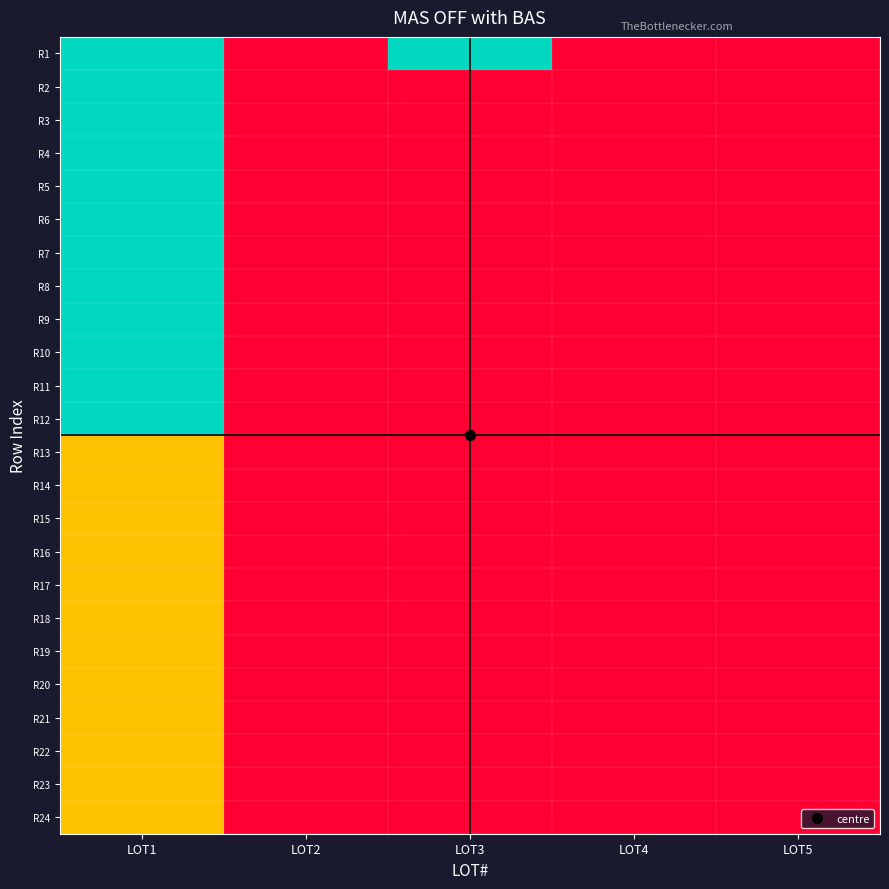

Reading right to left, extract all data points from this chart.

R1: LOT5=0	LOT4=0	LOT3=2	LOT2=0	LOT1=2
R2: LOT5=0	LOT4=0	LOT3=0	LOT2=0	LOT1=2
R3: LOT5=0	LOT4=0	LOT3=0	LOT2=0	LOT1=2
R4: LOT5=0	LOT4=0	LOT3=0	LOT2=0	LOT1=2
R5: LOT5=0	LOT4=0	LOT3=0	LOT2=0	LOT1=2
R6: LOT5=0	LOT4=0	LOT3=0	LOT2=0	LOT1=2
R7: LOT5=0	LOT4=0	LOT3=0	LOT2=0	LOT1=2
R8: LOT5=0	LOT4=0	LOT3=0	LOT2=0	LOT1=2
R9: LOT5=0	LOT4=0	LOT3=0	LOT2=0	LOT1=2
R10: LOT5=0	LOT4=0	LOT3=0	LOT2=0	LOT1=2
R11: LOT5=0	LOT4=0	LOT3=0	LOT2=0	LOT1=2
R12: LOT5=0	LOT4=0	LOT3=0	LOT2=0	LOT1=2
R13: LOT5=0	LOT4=0	LOT3=0	LOT2=0	LOT1=1
R14: LOT5=0	LOT4=0	LOT3=0	LOT2=0	LOT1=1
R15: LOT5=0	LOT4=0	LOT3=0	LOT2=0	LOT1=1
R16: LOT5=0	LOT4=0	LOT3=0	LOT2=0	LOT1=1
R17: LOT5=0	LOT4=0	LOT3=0	LOT2=0	LOT1=1
R18: LOT5=0	LOT4=0	LOT3=0	LOT2=0	LOT1=1
R19: LOT5=0	LOT4=0	LOT3=0	LOT2=0	LOT1=1
R20: LOT5=0	LOT4=0	LOT3=0	LOT2=0	LOT1=1
R21: LOT5=0	LOT4=0	LOT3=0	LOT2=0	LOT1=1
R22: LOT5=0	LOT4=0	LOT3=0	LOT2=0	LOT1=1
R23: LOT5=0	LOT4=0	LOT3=0	LOT2=0	LOT1=1
R24: LOT5=0	LOT4=0	LOT3=0	LOT2=0	LOT1=1